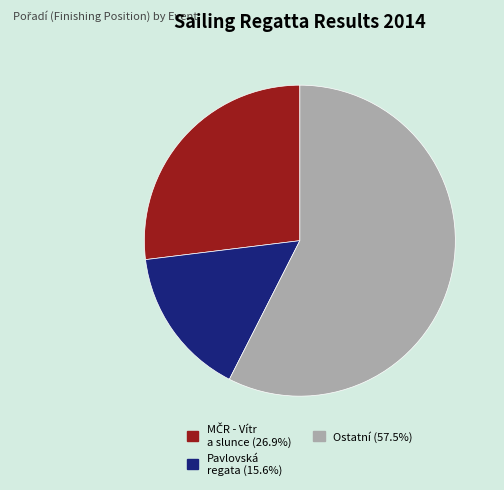

Is there a majority slice in this chart?

Yes